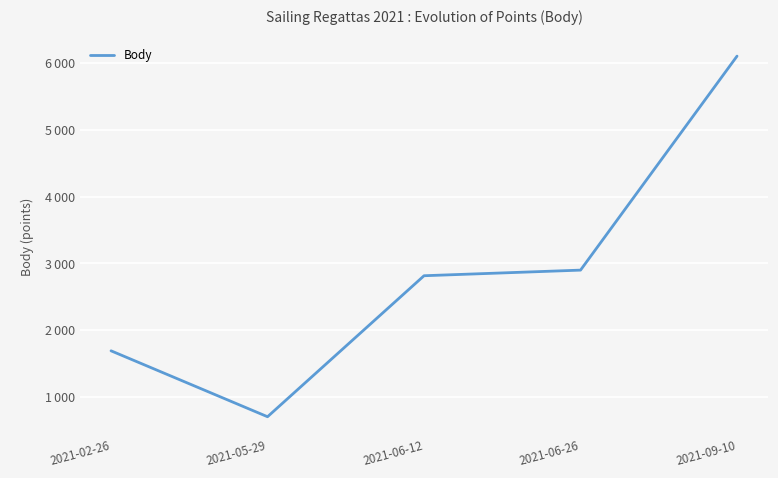

What is the greatest value displayed?

6102